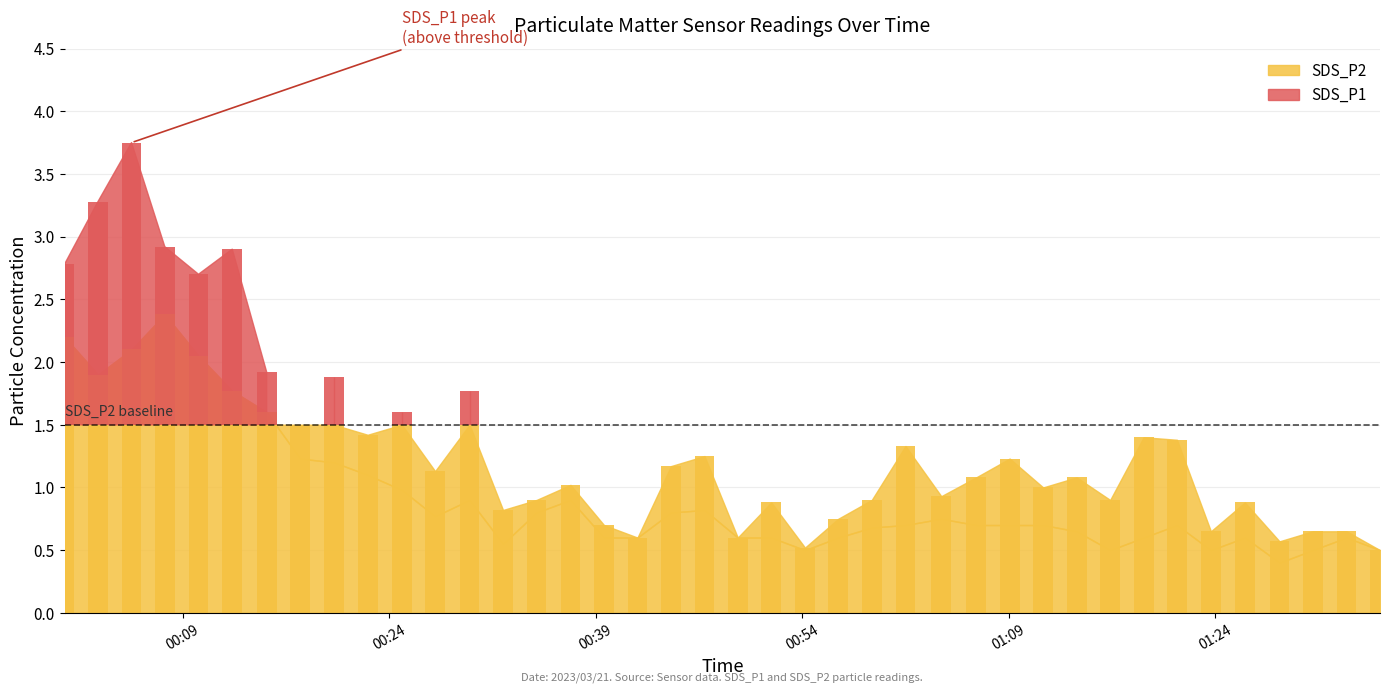

What is the difference between the maximum and minimum values in the SDS_P2 series?

2.0